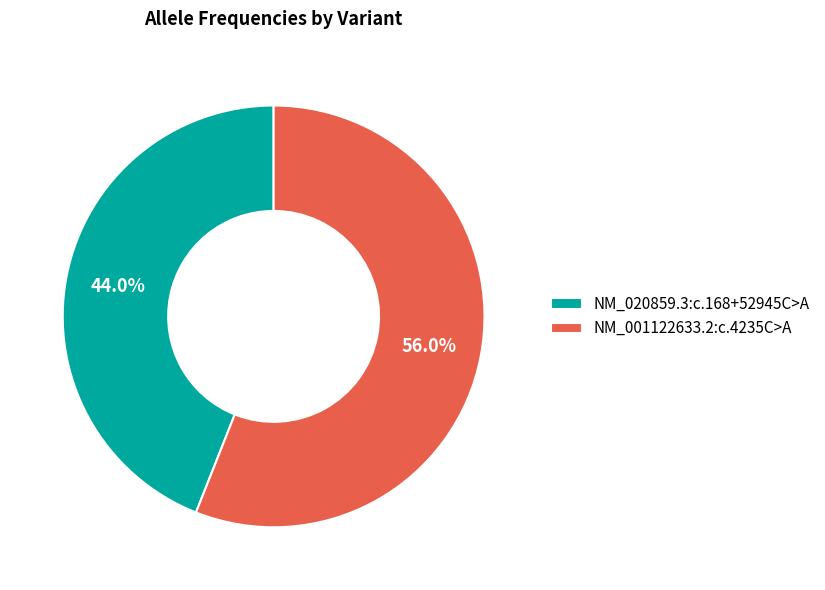

What is the smallest slice in the pie chart?

NM_020859.3:c.168+52945C>A